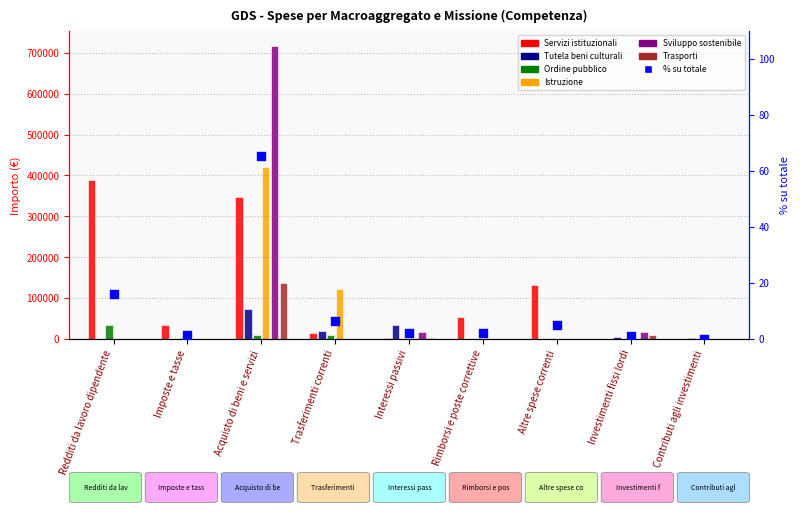

What are all the series names shown in the legend?

Servizi istituzionali, Tutela beni culturali, Ordine pubblico, Istruzione, Sviluppo sostenibile, Trasporti